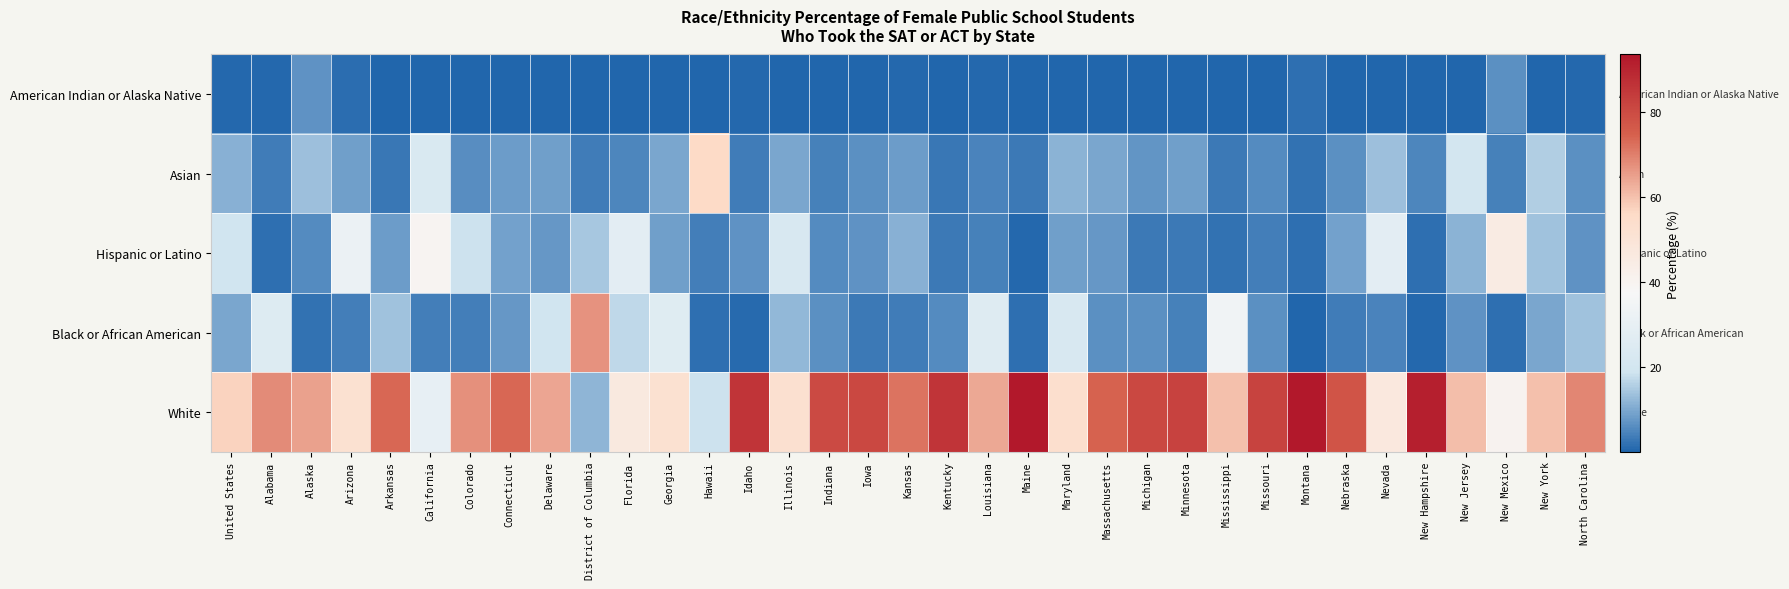

What is the minimum value shown in the chart?

0.1